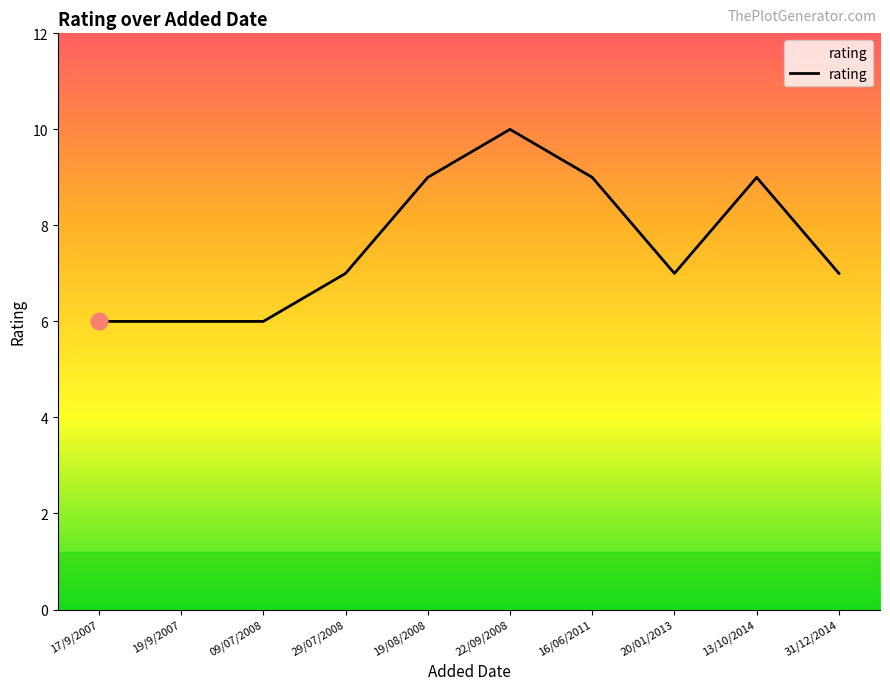

The chart shows a value of 10 at 22/09/2008. True or false?

True